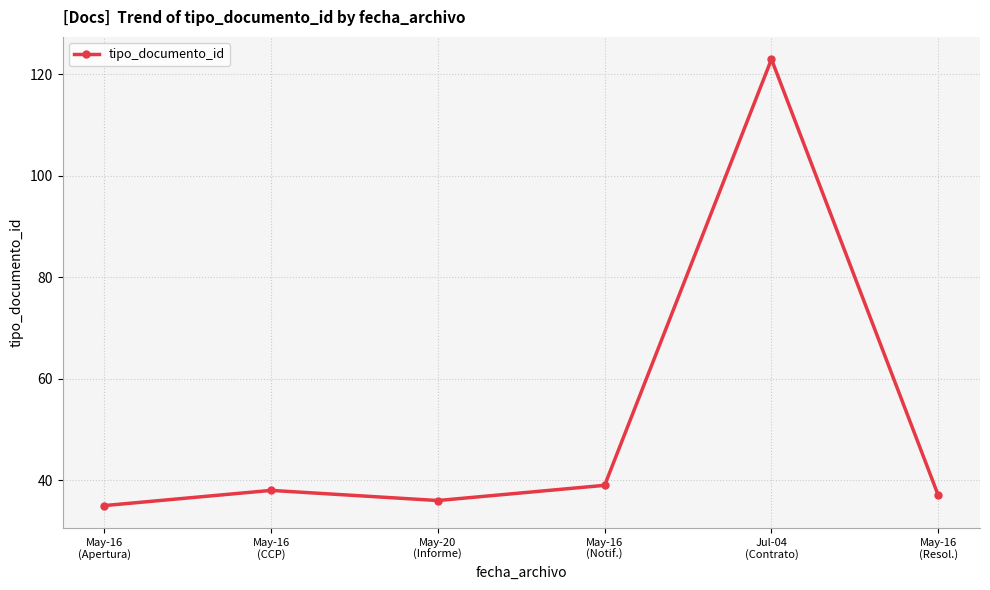

The value at May-16
(Notif.) is 39. True or false?

True